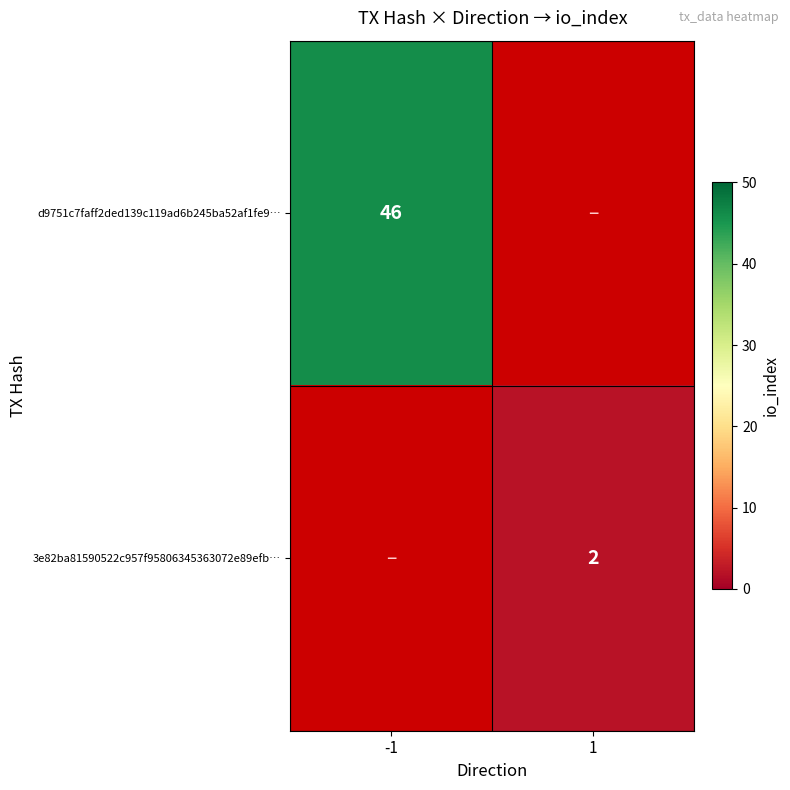

Is it true that 3e82ba81590522c957f95806345363072e89efb… equals 1 at 1?

False